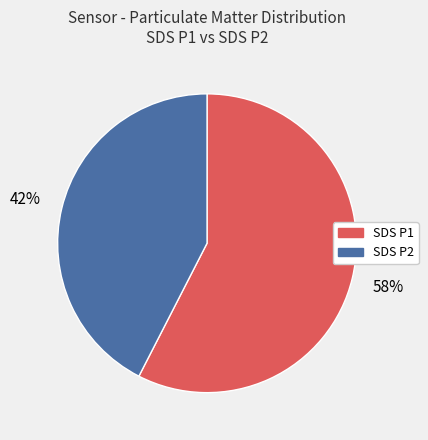

The SDS P2 slice represents 42% of the pie. True or false?

True